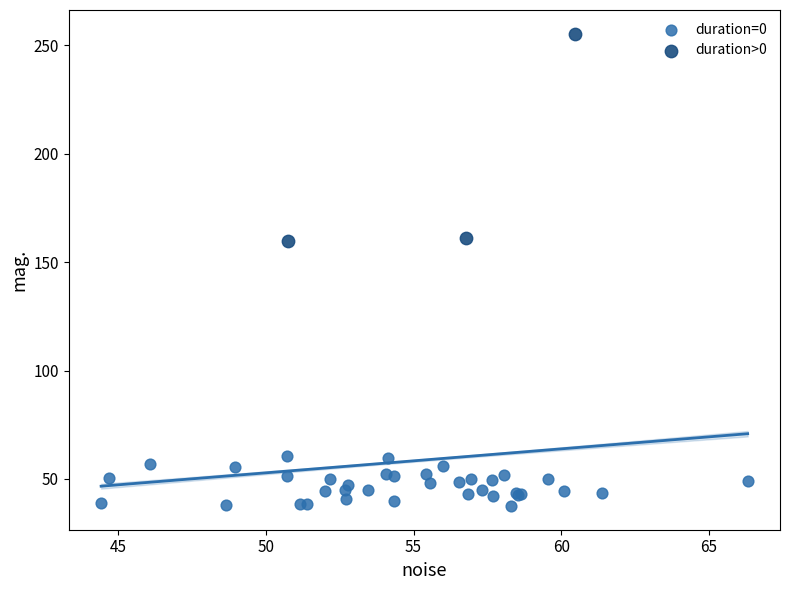

Which series contains the lowest Y value?

duration=0